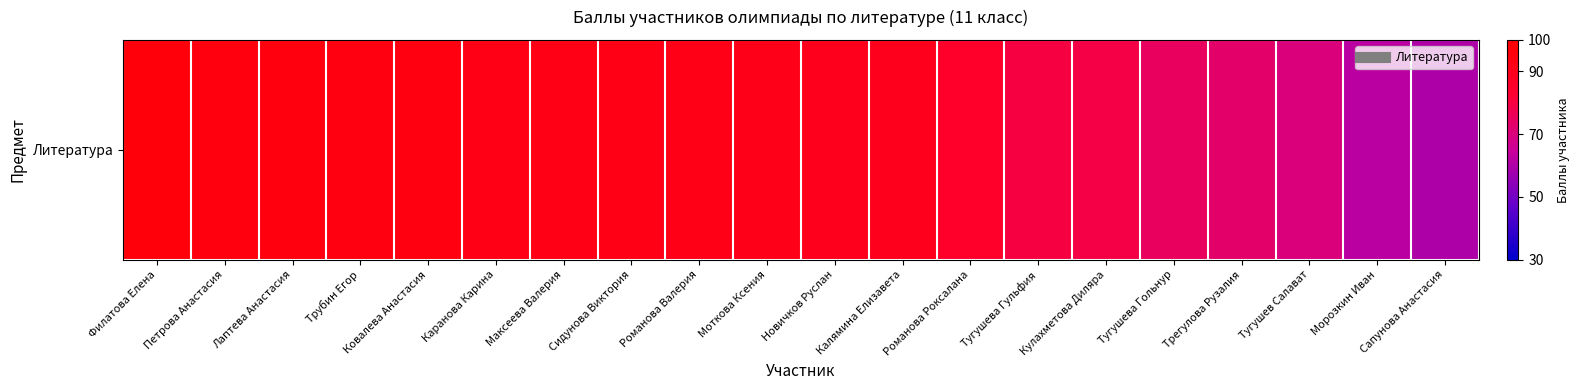

What is the sum of the values at Лаптева Анастасия and Тугушева Гольнур?

170